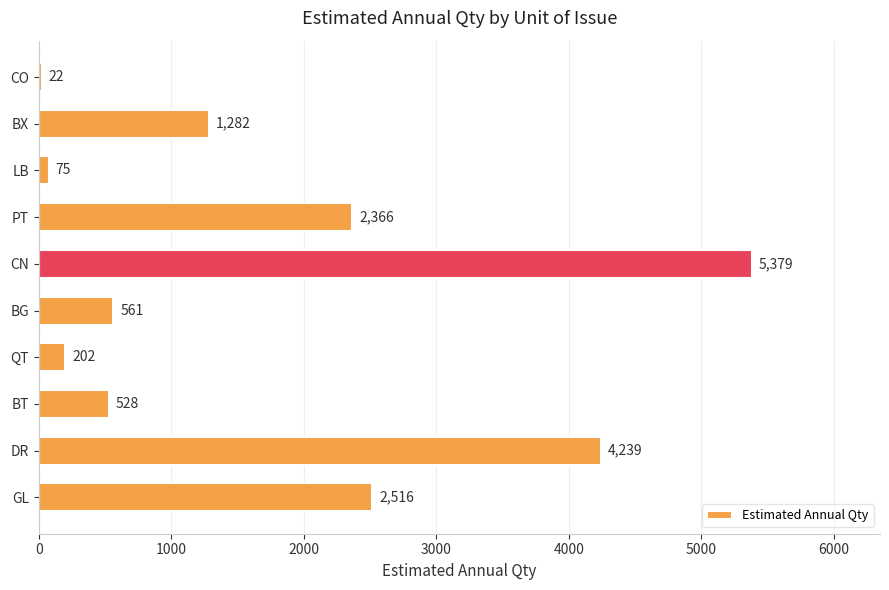

What is the difference between the maximum and second lowest values?

5304